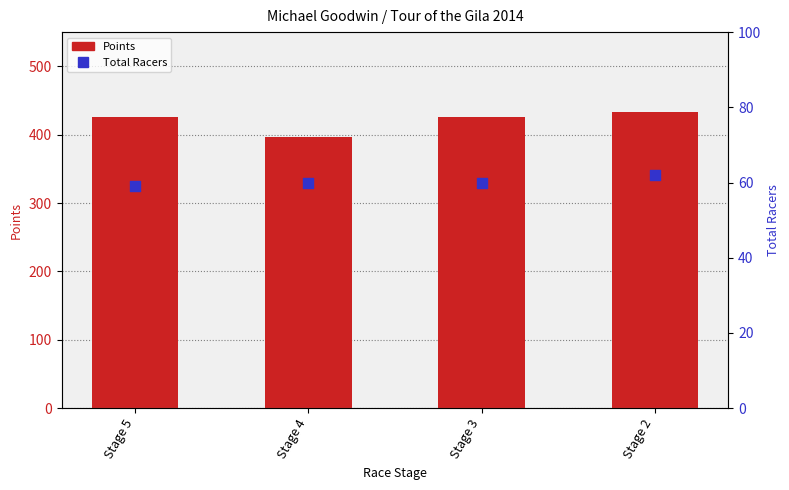

Which series has the largest Y range (max minus min)?

Place